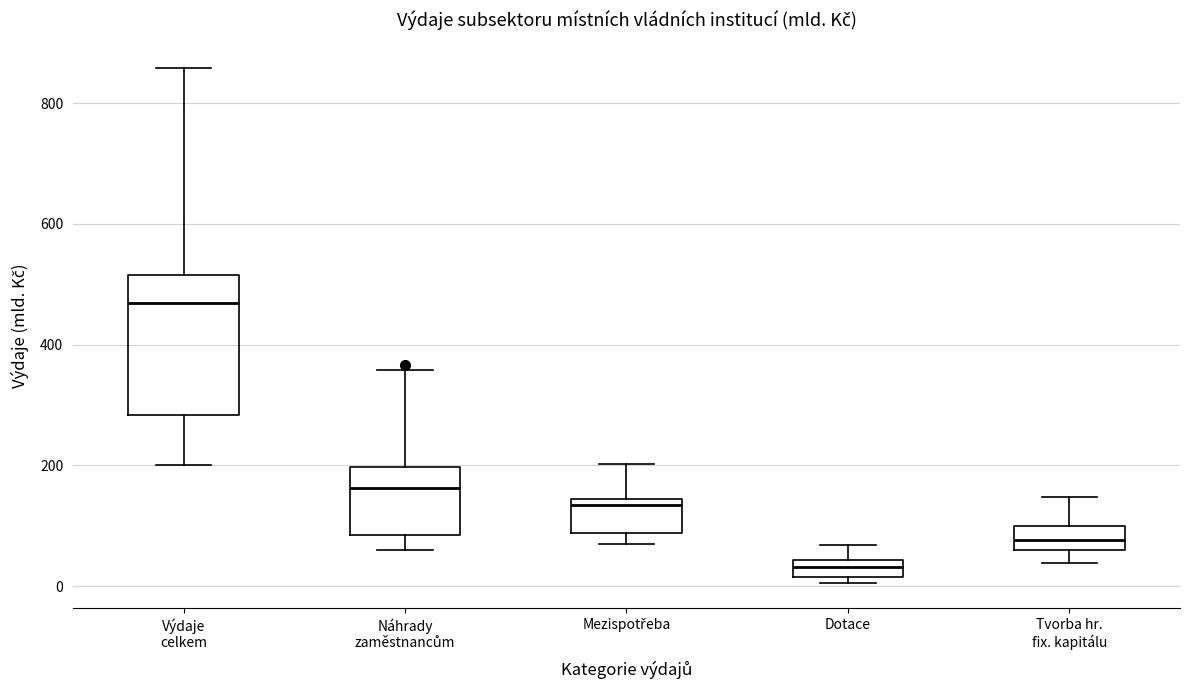

Which box is the tallest, from its lower edge to its upper edge?

Výdaje celkem